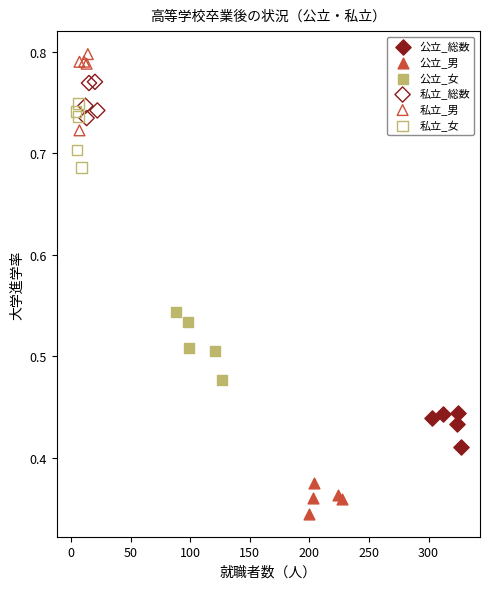

Which series contains the highest Y value?

私立_男